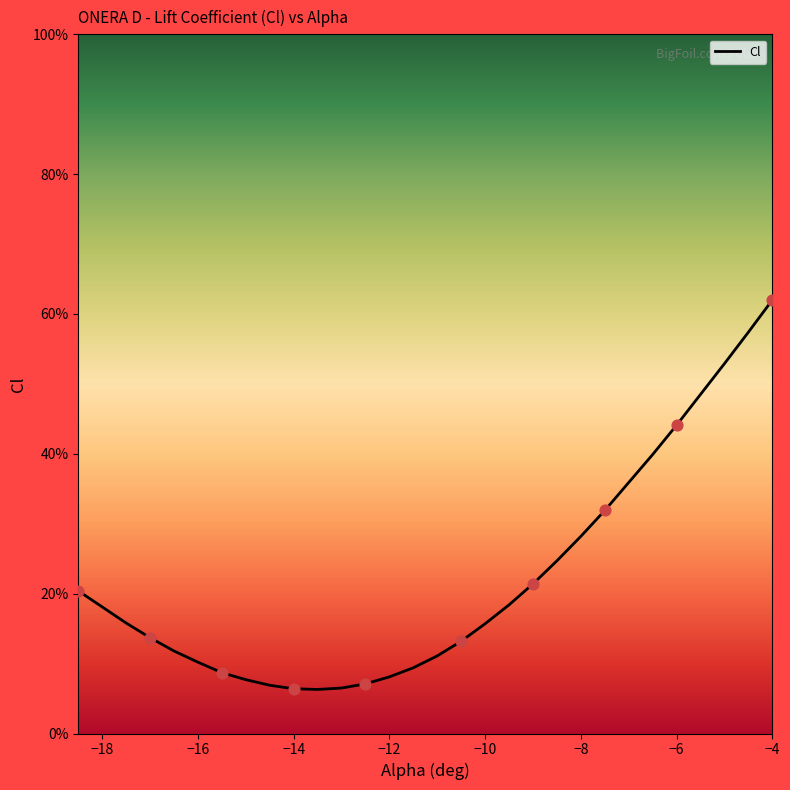

Between -10.5 and -11.5, which is larger?

-10.5